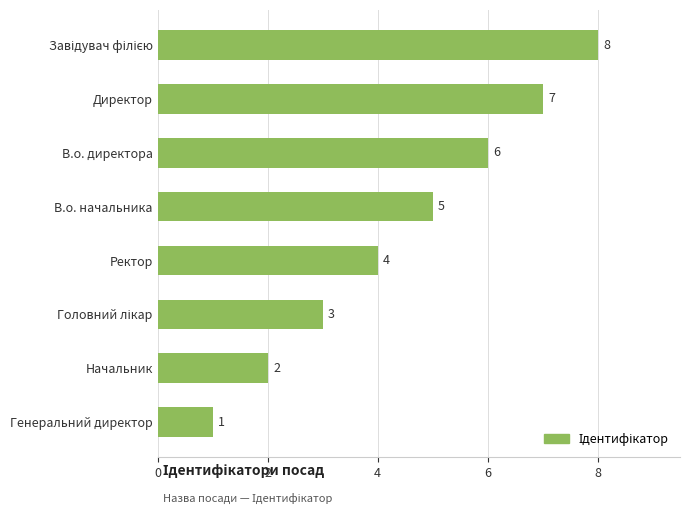

What position from the top is Генеральний директор?

8